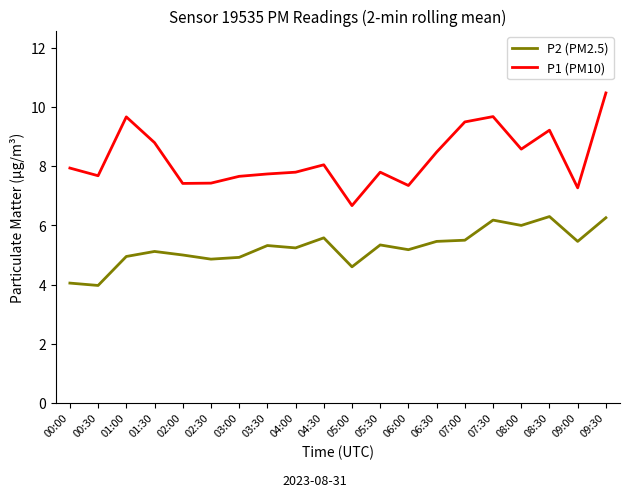

What position from the right is 04:00?

12